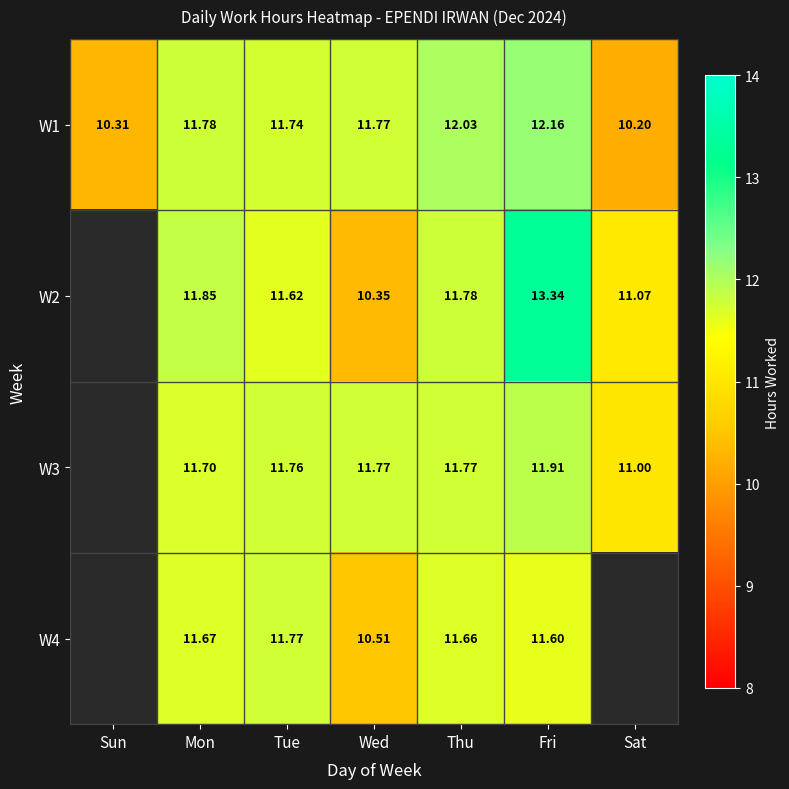

Where is W1 nearest to the value 11?

Sun